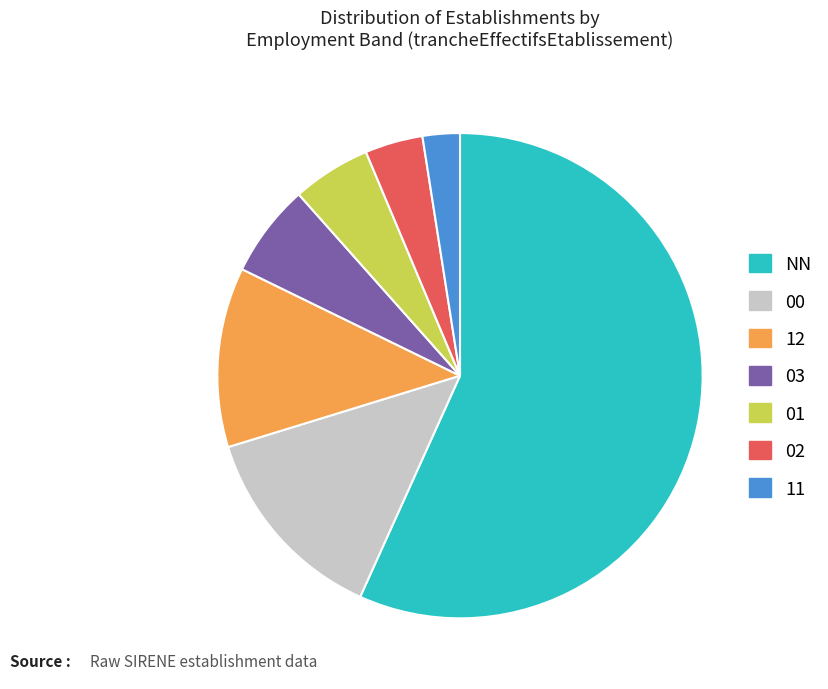

The 00 slice represents 8% of the pie. True or false?

False